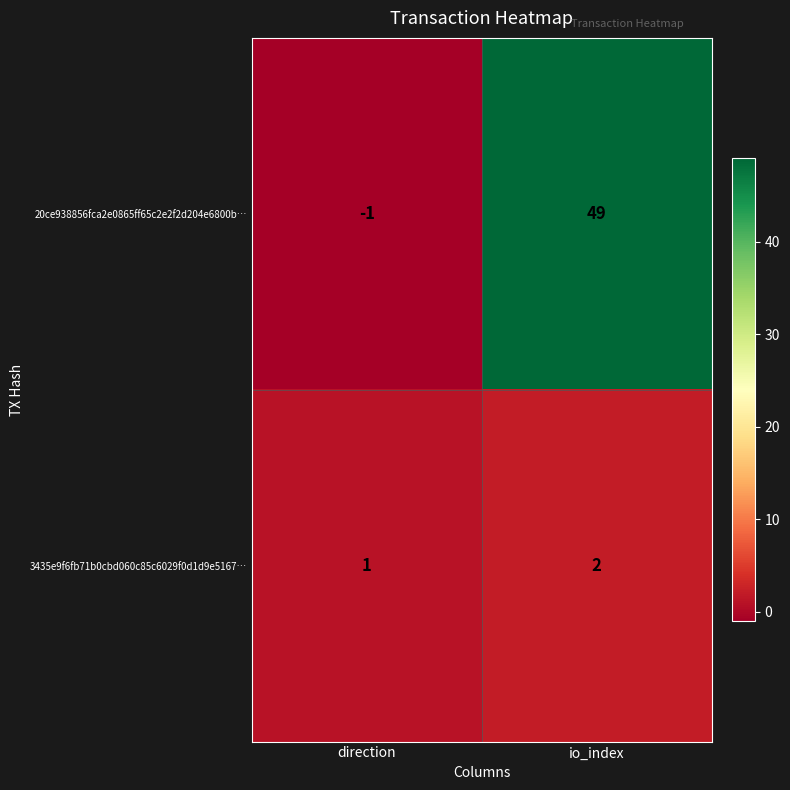

List the series in order of their peak value, lowest first.

3435e9f6fb71b0cbd060c85c6029f0d1d9e5167…, 20ce938856fca2e0865ff65c2e2f2d204e6800b…